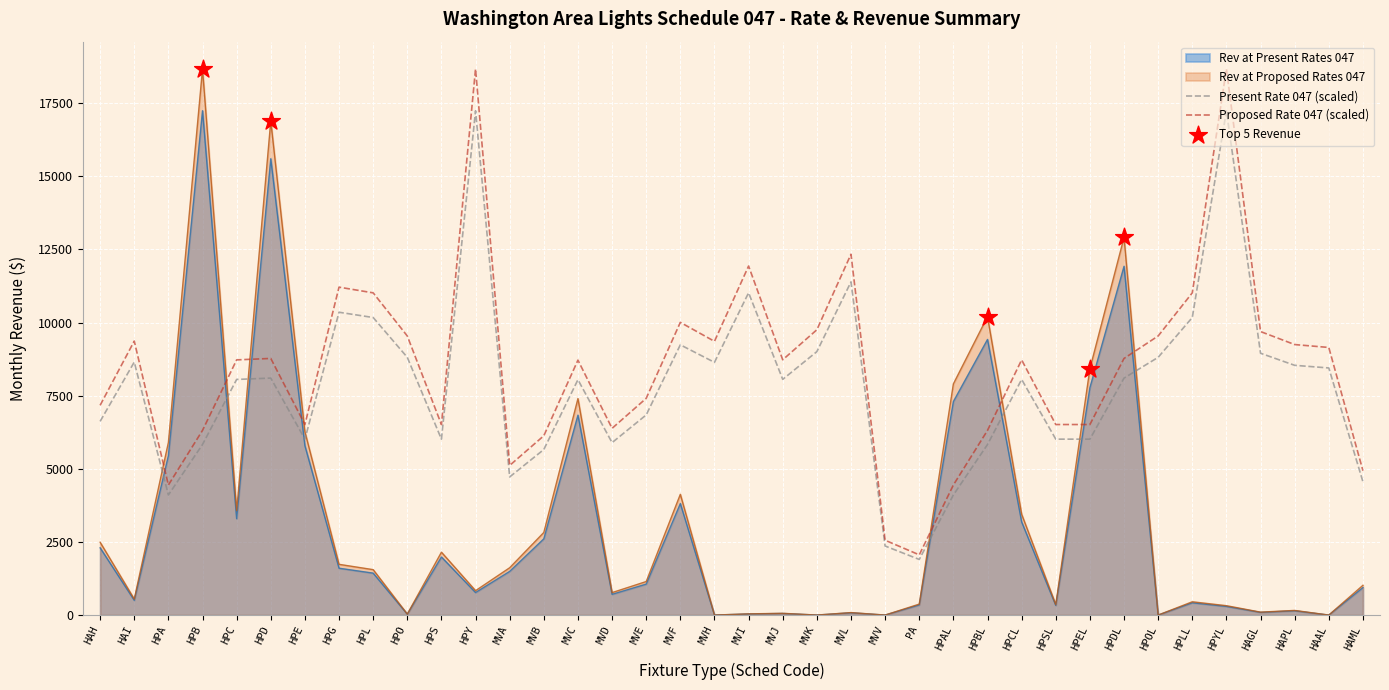

What is the total value across all series at PA?

4682.8